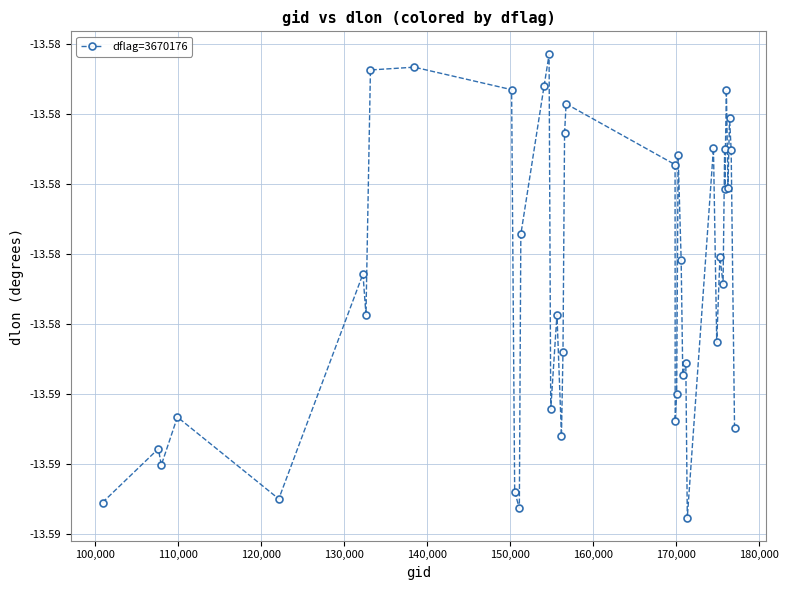

Is this an area chart (filled region under the line)?

No